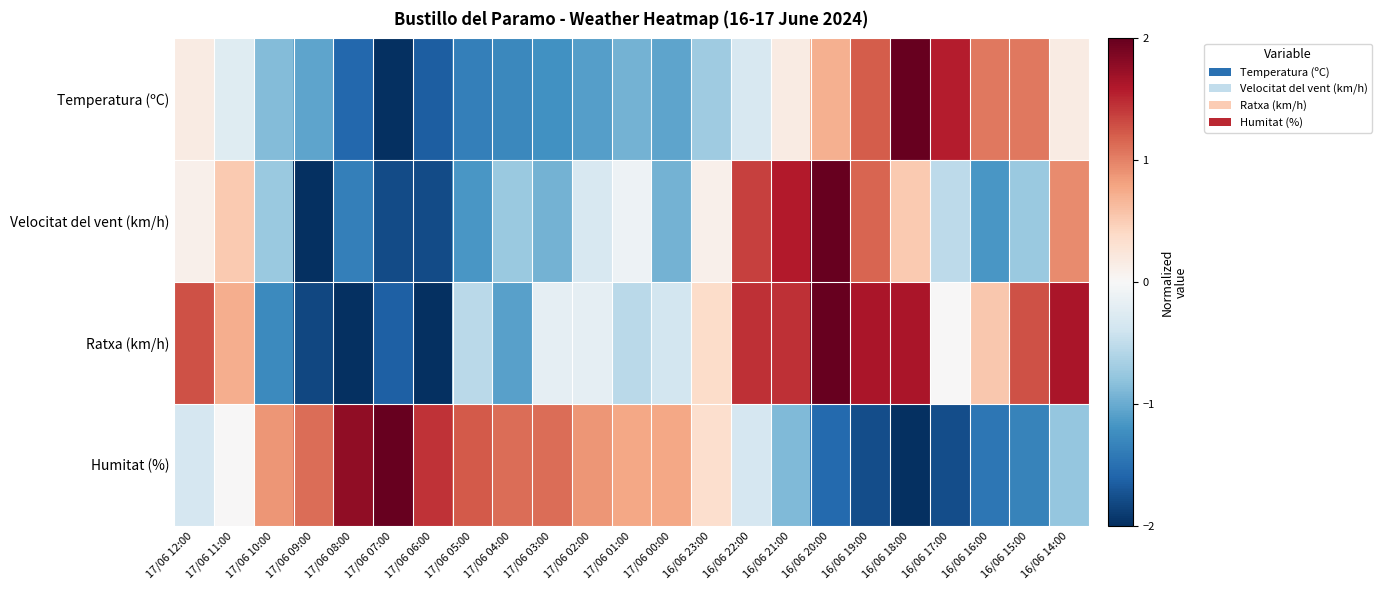

Which label corresponds to the largest value in the chart?

16/06 18:00